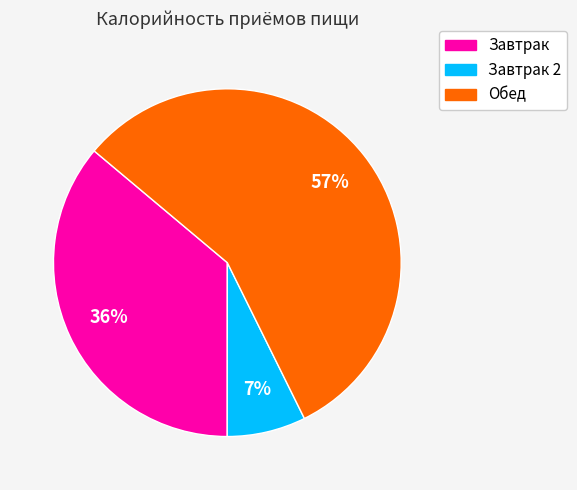

To the nearest percent, what is the average slice percentage?

33%